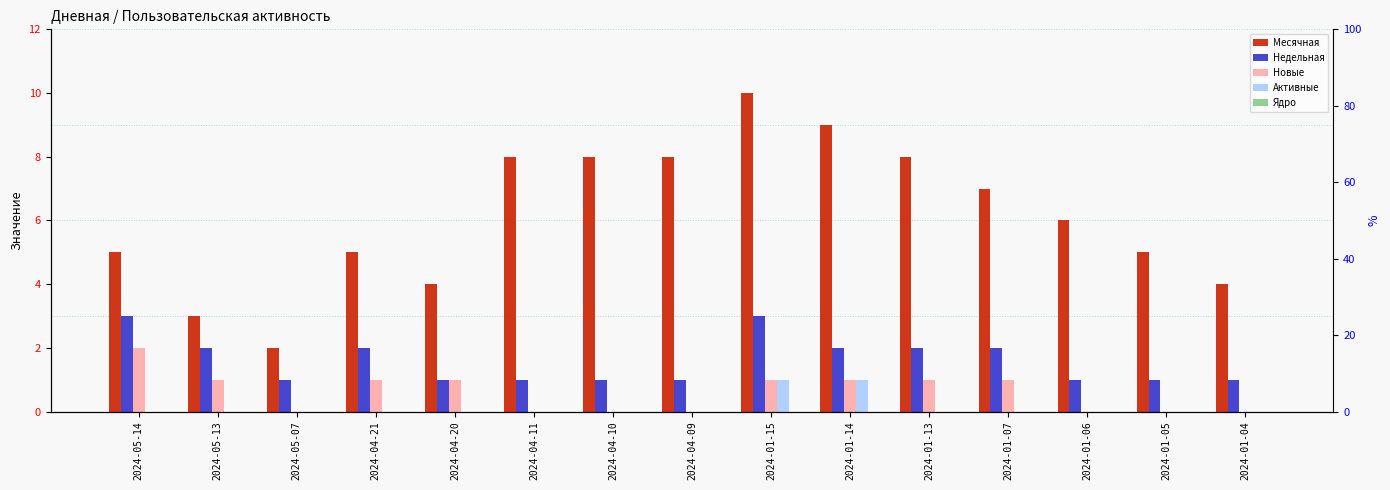

What position from the right is 2024-04-10?

9